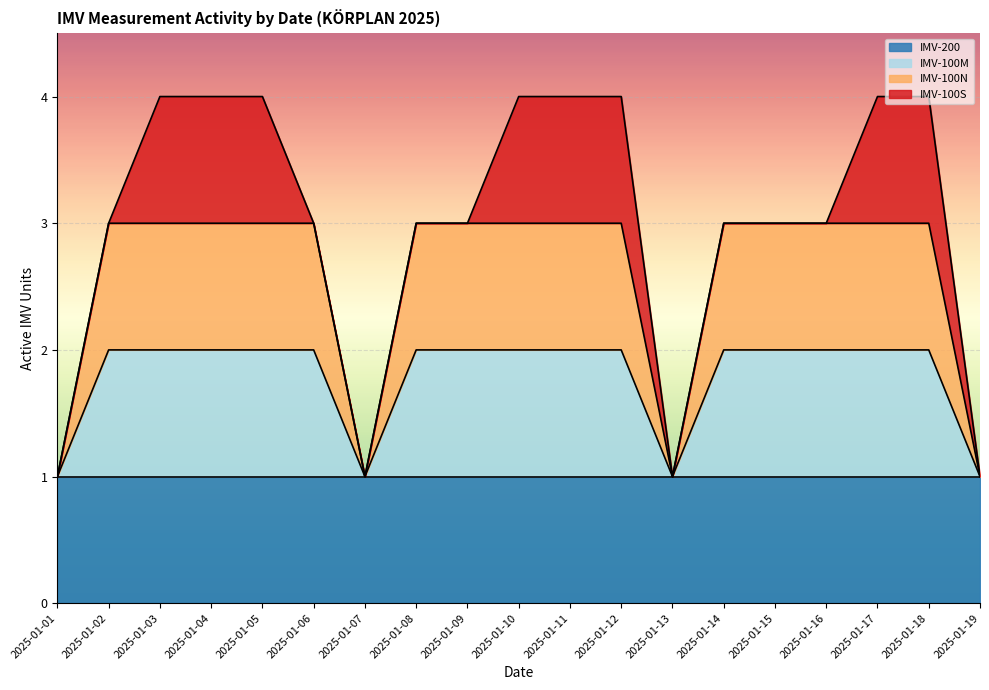

Where is the data nearest to the value 2?

2025-01-08